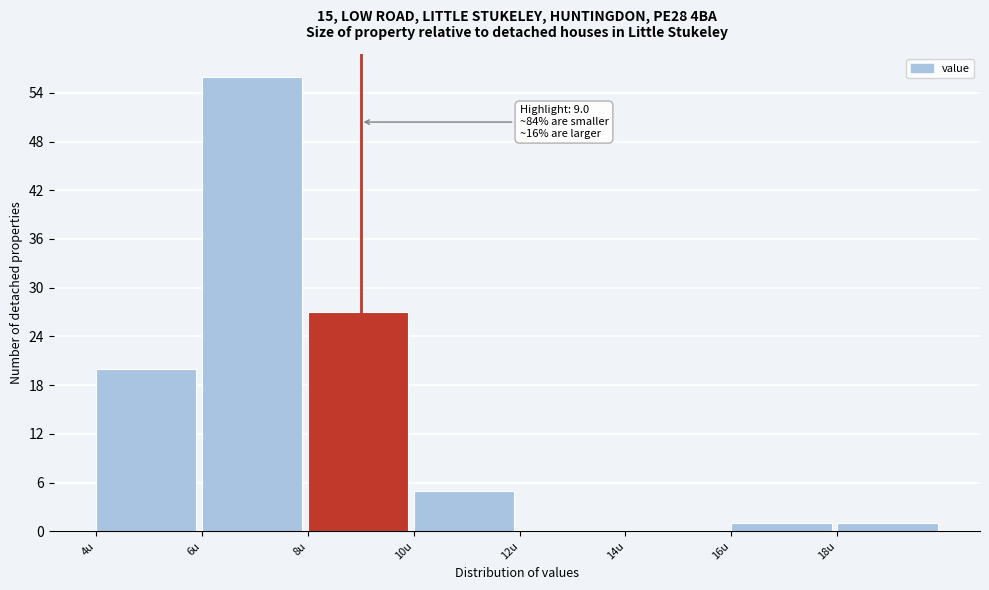

Over which range of the x-axis is the bar tallest?

6 to 8